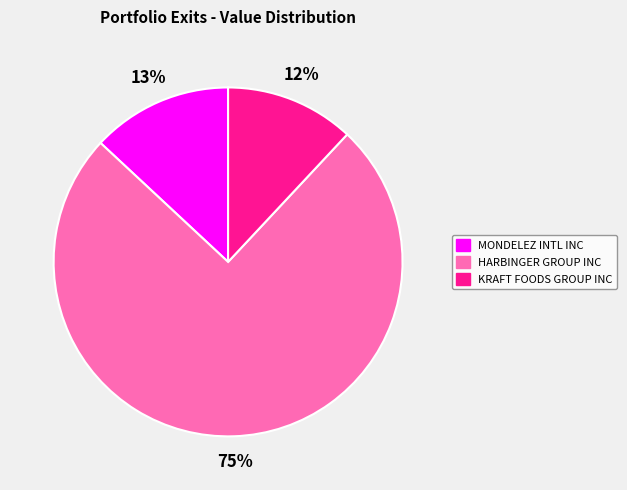

Which slice represents more than half of the pie?

HARBINGER GROUP INC